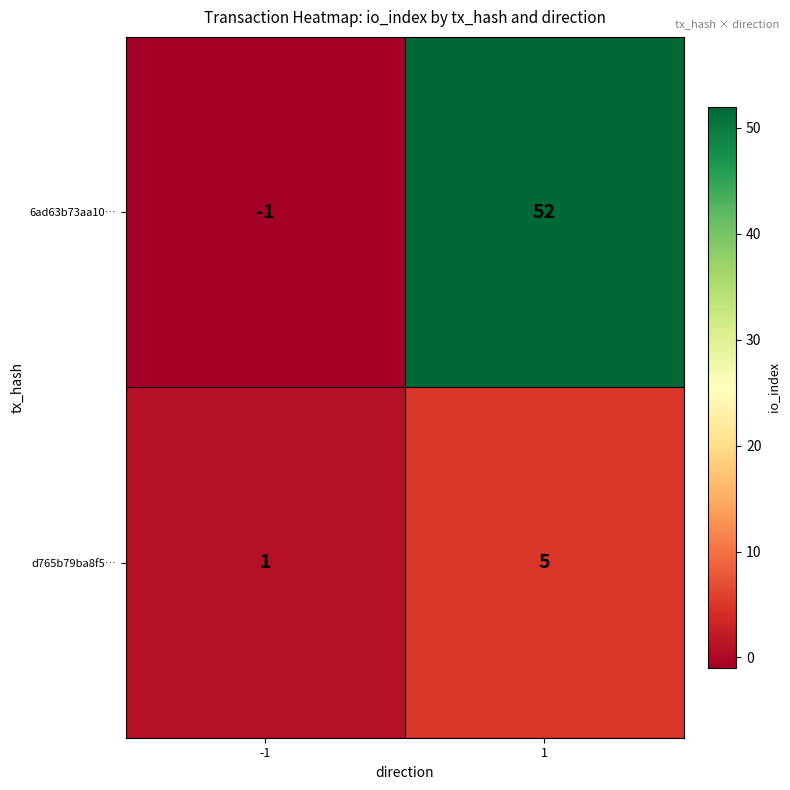

The 6ad63b73aa10… series shows -2 at -1. True or false?

False